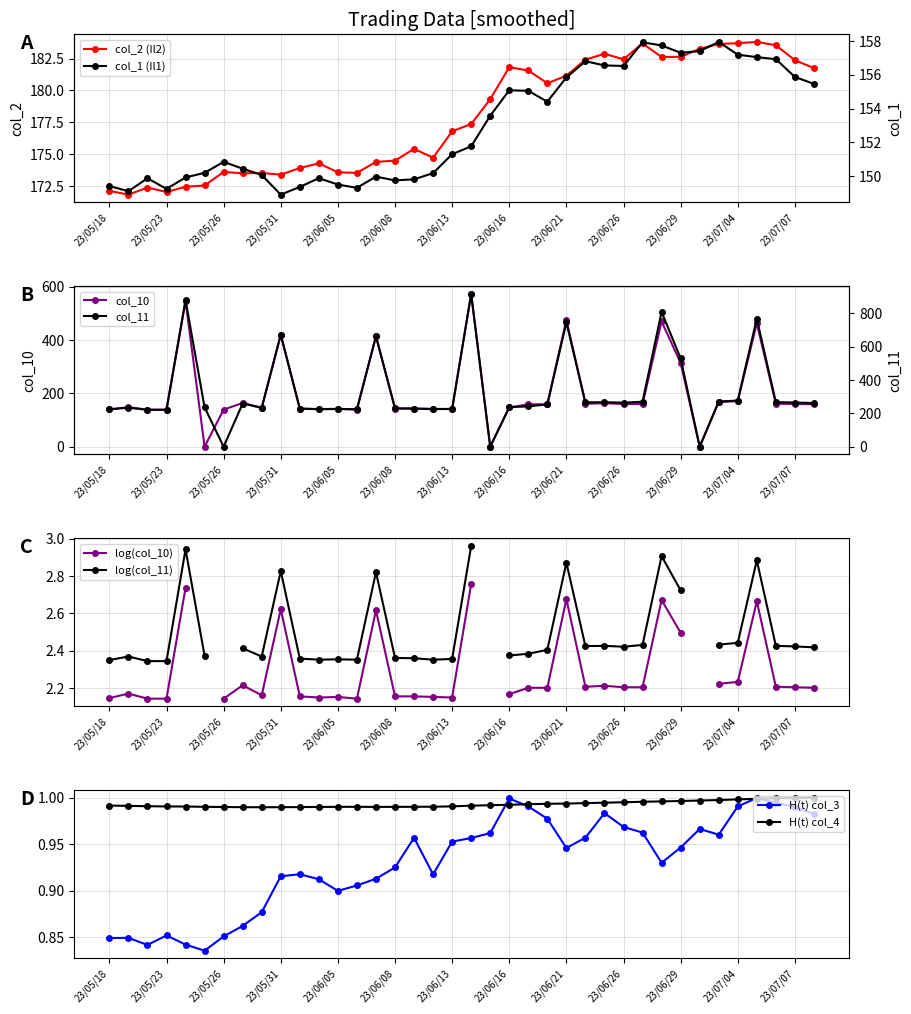

List the series in order of their peak value, lowest first.

col_3, col_4, col_1, col_2, col_10, col_11